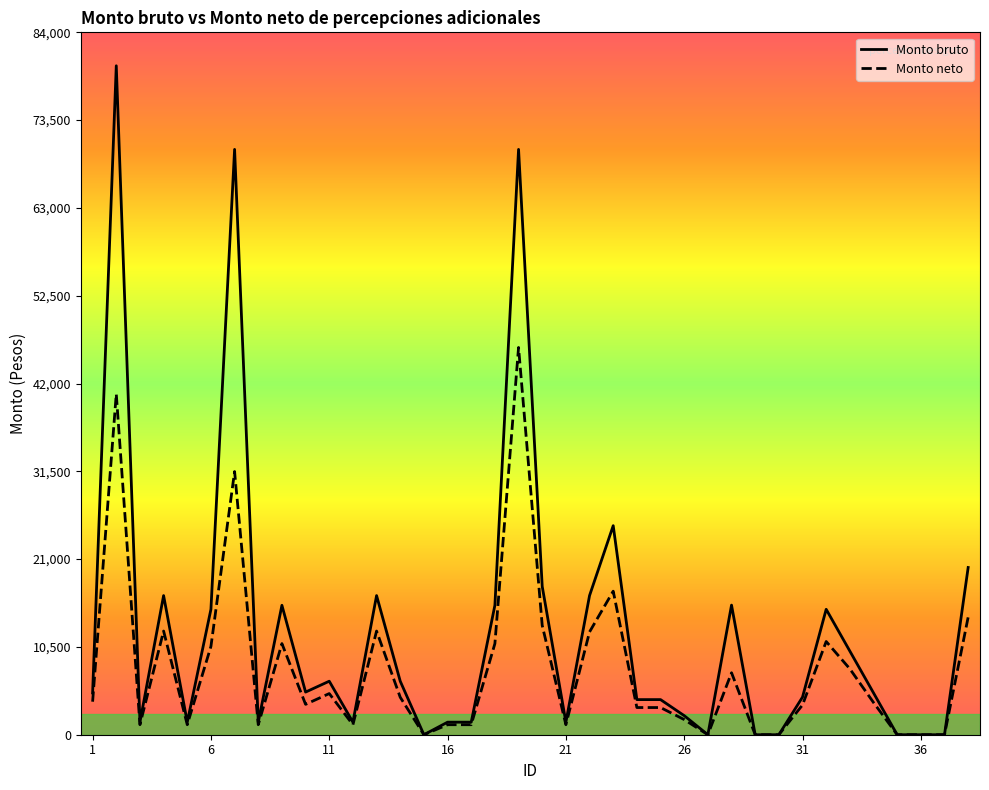

Which series has the largest total across all categories?

Monto bruto